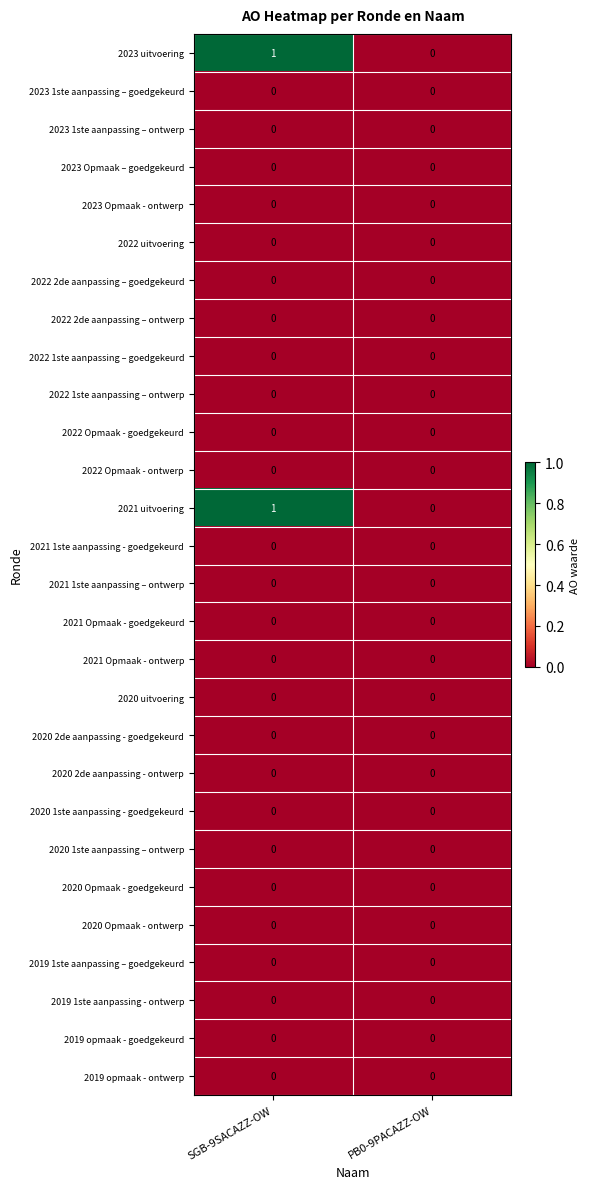

The value of 2019 opmaak - goedgekeurd at PB0-9PACAZZ-OW is 0. True or false?

True